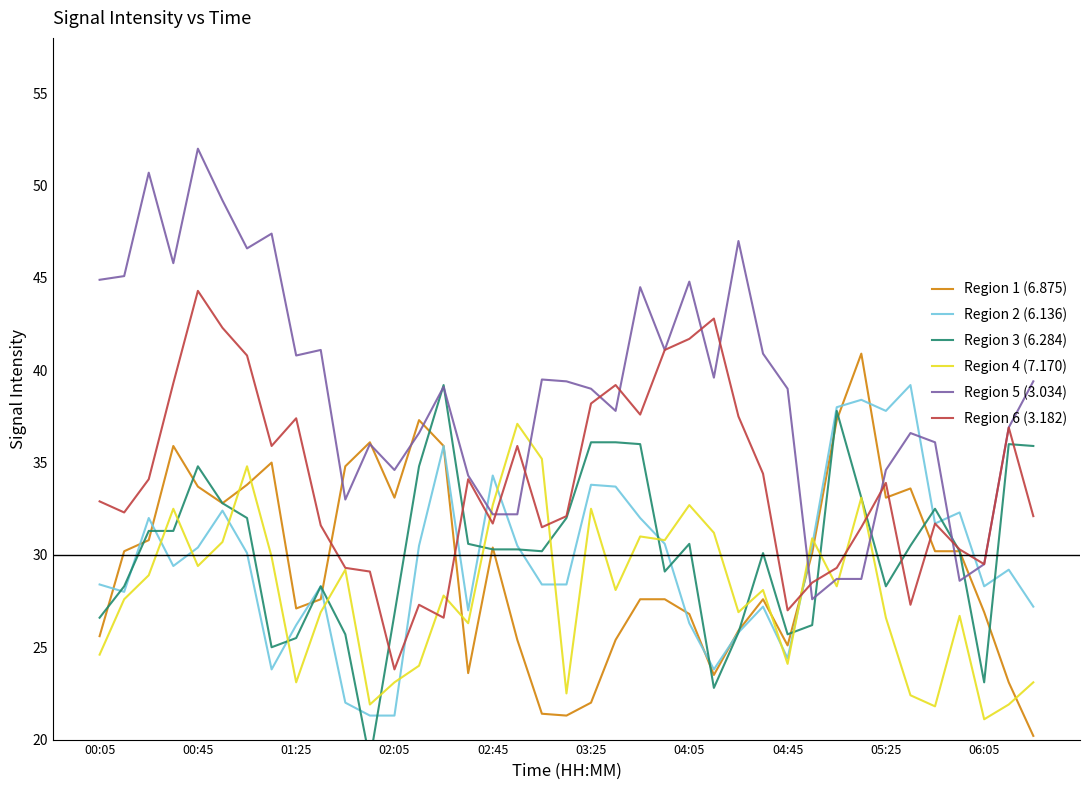

At which label does Region 6 (3.182) first exceed 32?

00:05